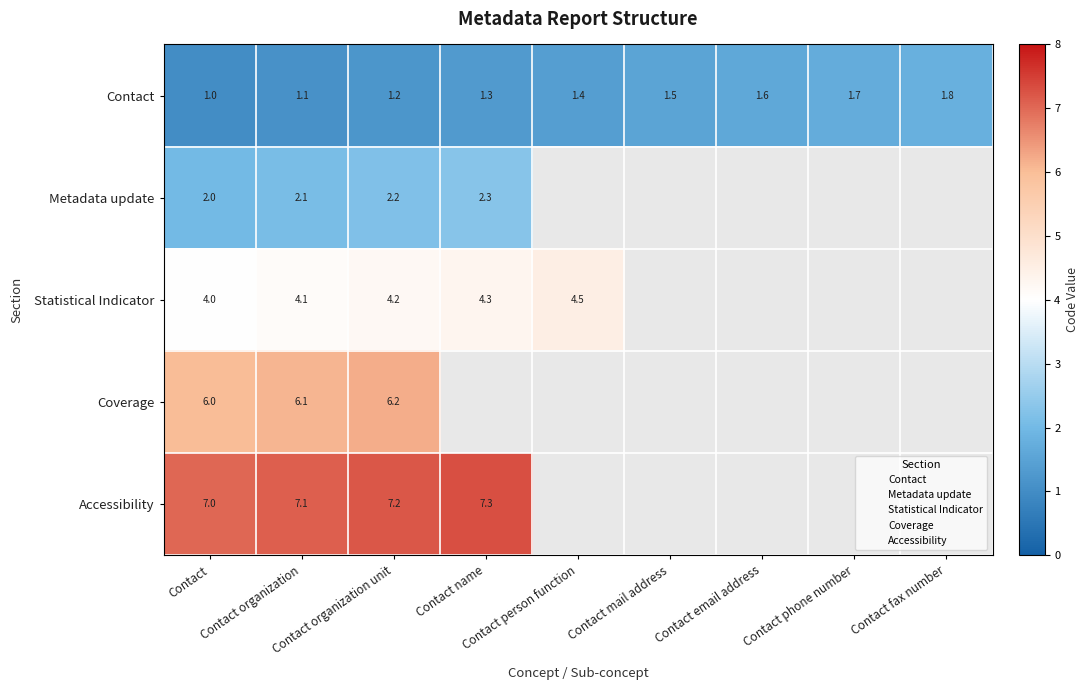

What is the difference between the maximum and minimum values in the Statistical Indicator series?

0.5